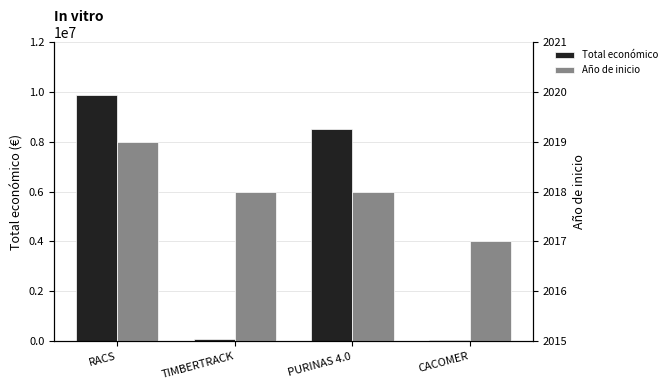

Reading right to left, extract all data points from this chart.

Total económico: 71800	8484999	75575	9847932
Año de inicio: 2017	2018	2018	2019